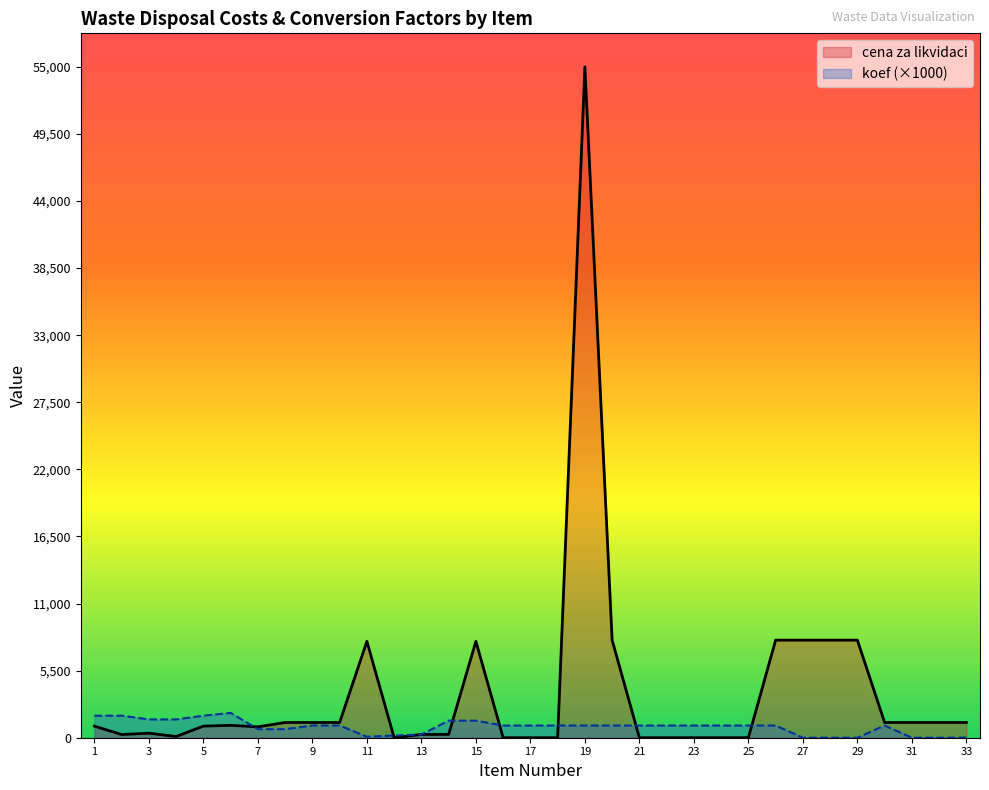

Between which two adjacent categories do koef and cena za likvidaci first intersect?

6 and 7